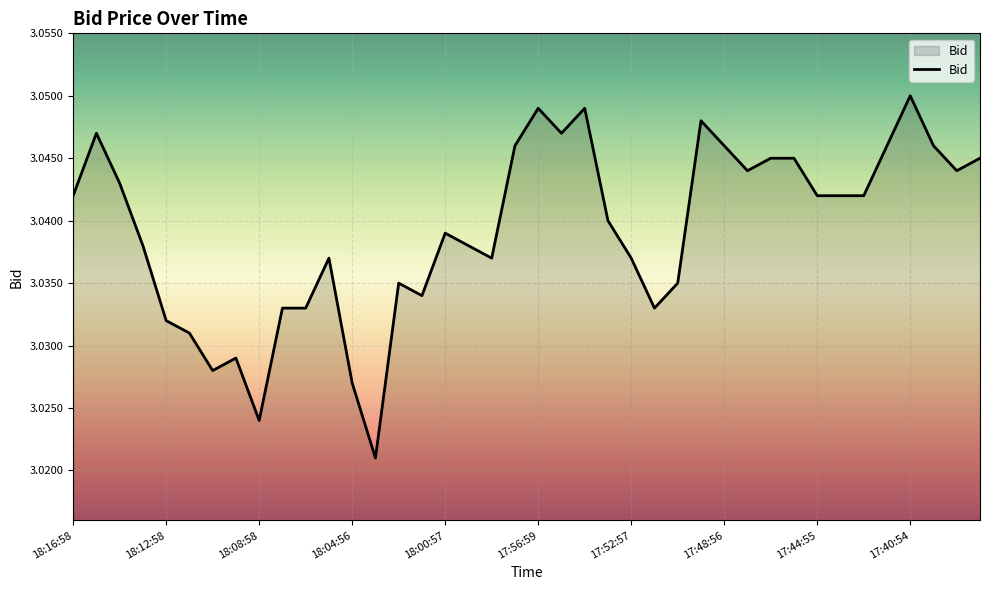

List the labels in order of value, largest first.

17:40:54, 17:56:59, 17:54:56, 17:49:54, 18:15:58, 17:55:59, 17:57:57, 17:48:56, 17:41:58, 17:39:59, 17:46:59, 17:45:59, 17:37:59, 17:47:59, 17:38:59, 18:14:58, 18:16:58, 17:44:55, 17:43:58, 17:42:54, 17:53:53, 18:00:57, 18:13:59, 17:59:59, 18:05:58, 17:58:57, 17:52:57, 18:02:57, 17:50:56, 18:01:54, 18:07:57, 18:06:57, 17:51:56, 18:12:58, 18:11:59, 18:09:56, 18:10:59, 18:04:56, 18:08:58, 18:03:57